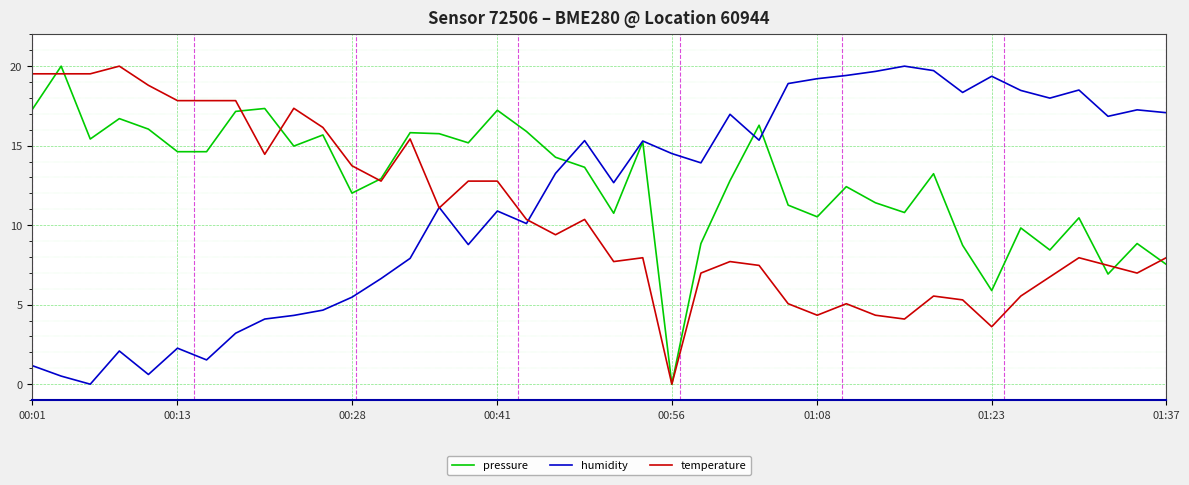

Which series has the largest total across all categories?

pressure